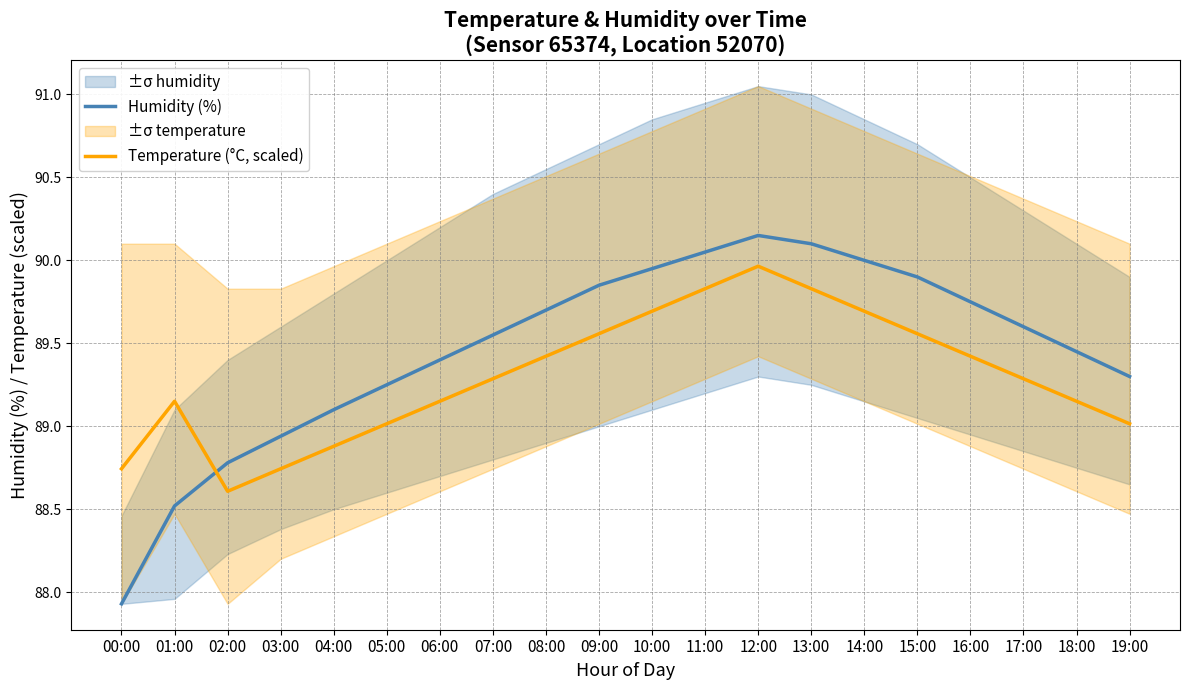

List the series in order of their peak value, lowest first.

Temperature (°C, scaled), Humidity (%)